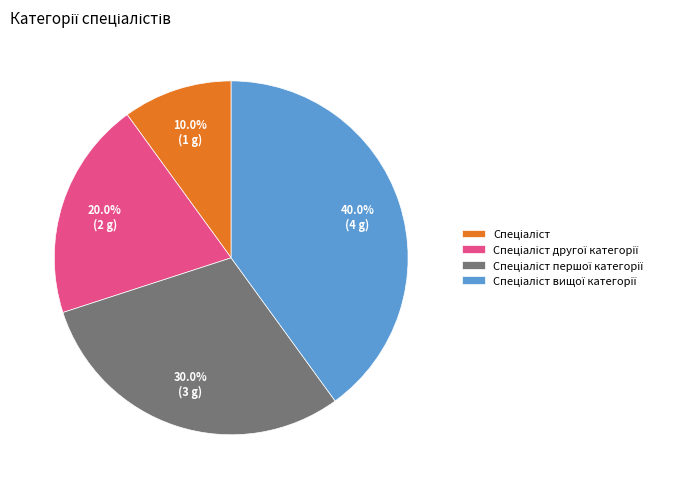

Does any single category account for the majority?

No